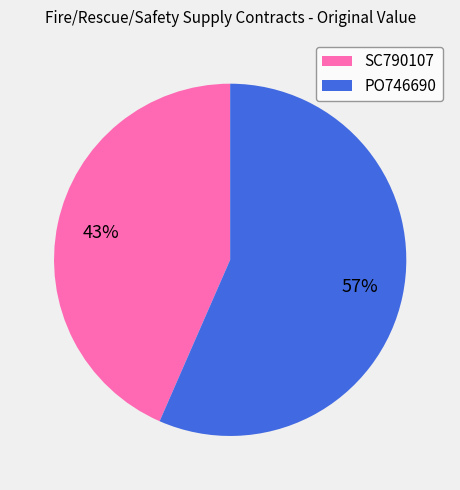

What is the smallest slice in the pie chart?

SC790107